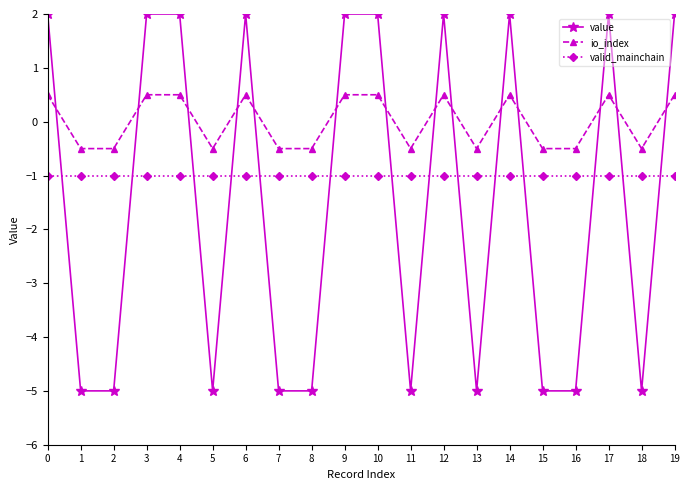

What is the sum of all valid_mainchain values?

-20.0